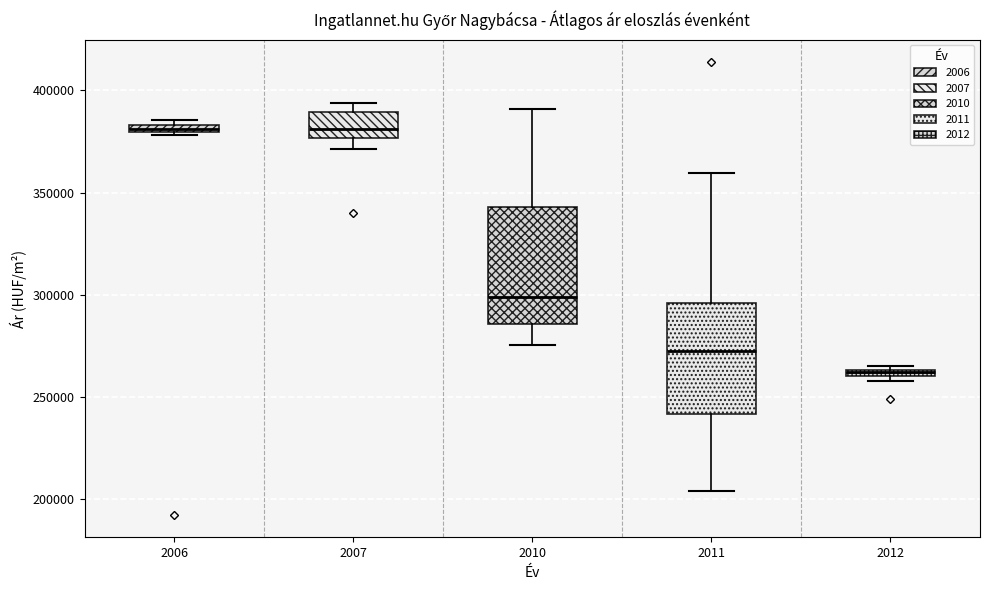

Which box's median line is the lowest?

2012